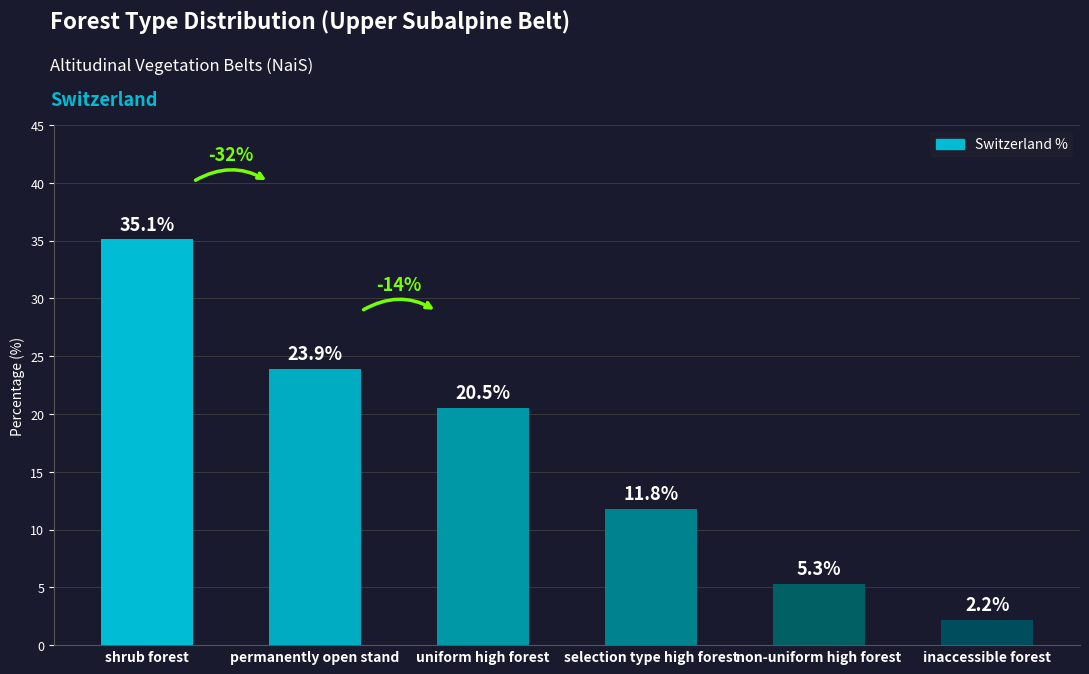

Reading right to left, transcribe all the data shown in this chart.

inaccessible forest=2.2	non-uniform high forest=5.3	selection type high forest=11.8	uniform high forest=20.5	permanently open stand=23.9	shrub forest=35.1